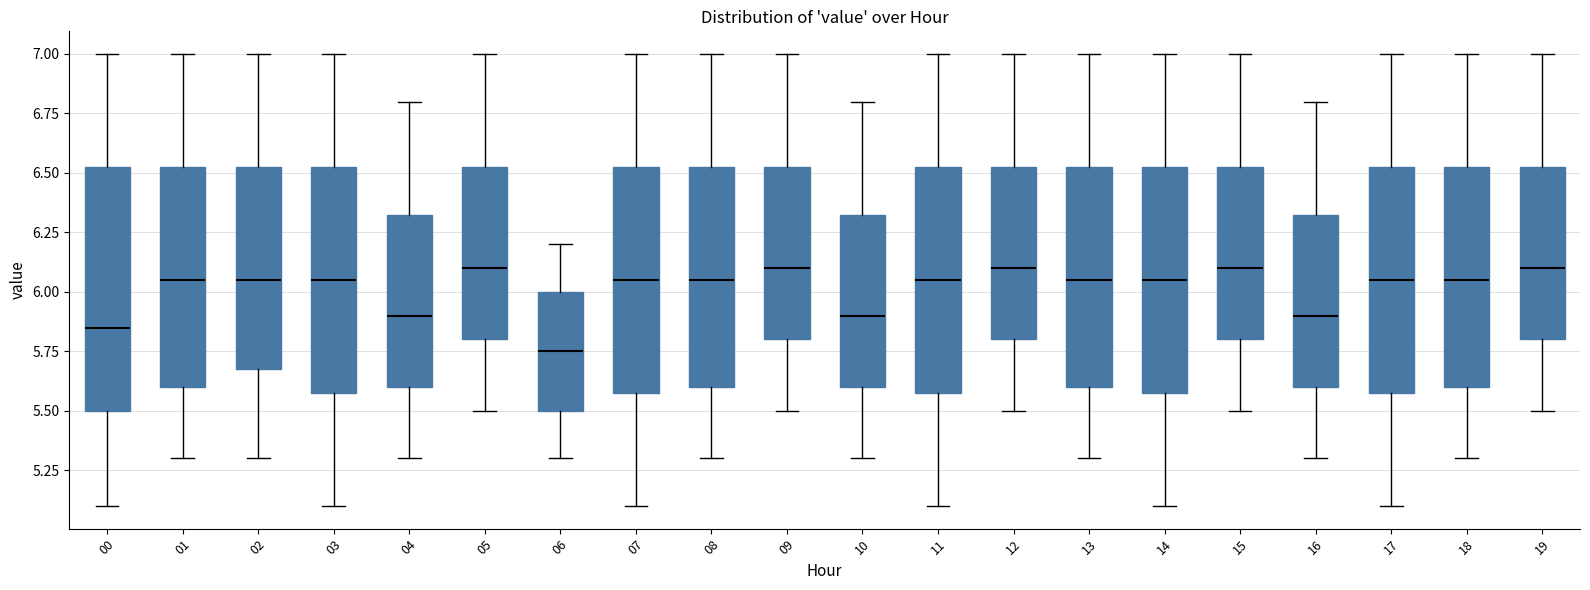

Where is the lower edge of the box at x = 15 on the y-axis? The values are not printed on the chart, so give them approximately, as read against the axis.

5.80